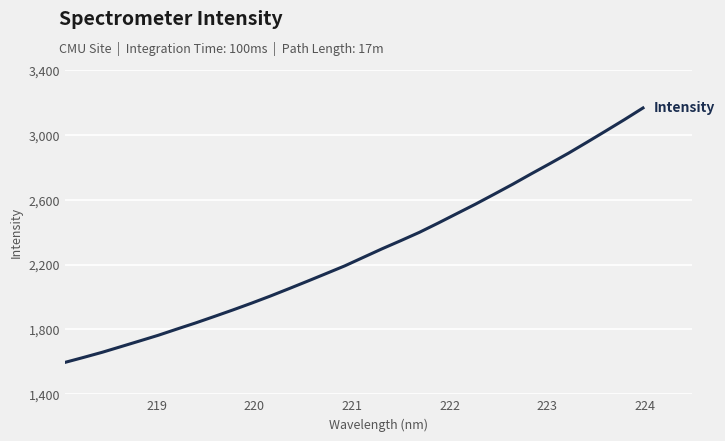

True or false: the data has more than 2 interior local peaks.

False